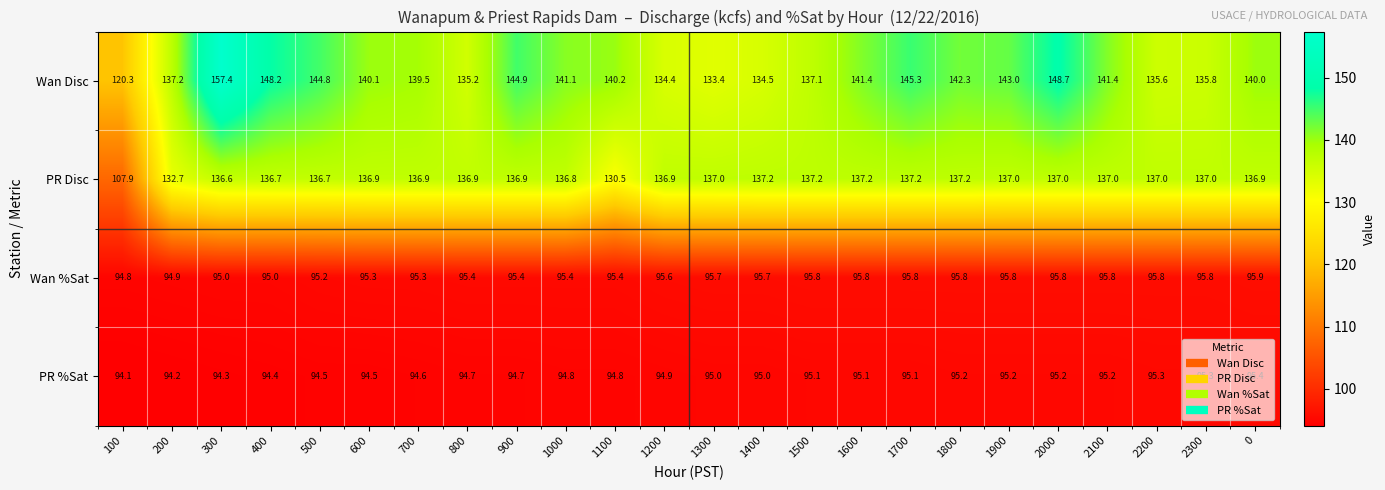

True or false: PR %Sat has a value of 94.6 at 700.

True